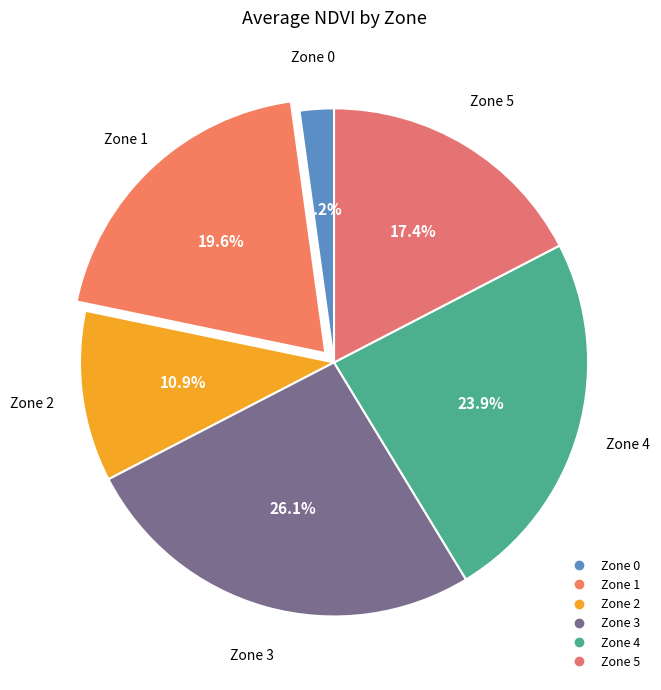

What is the largest slice in the pie chart?

Zone 3